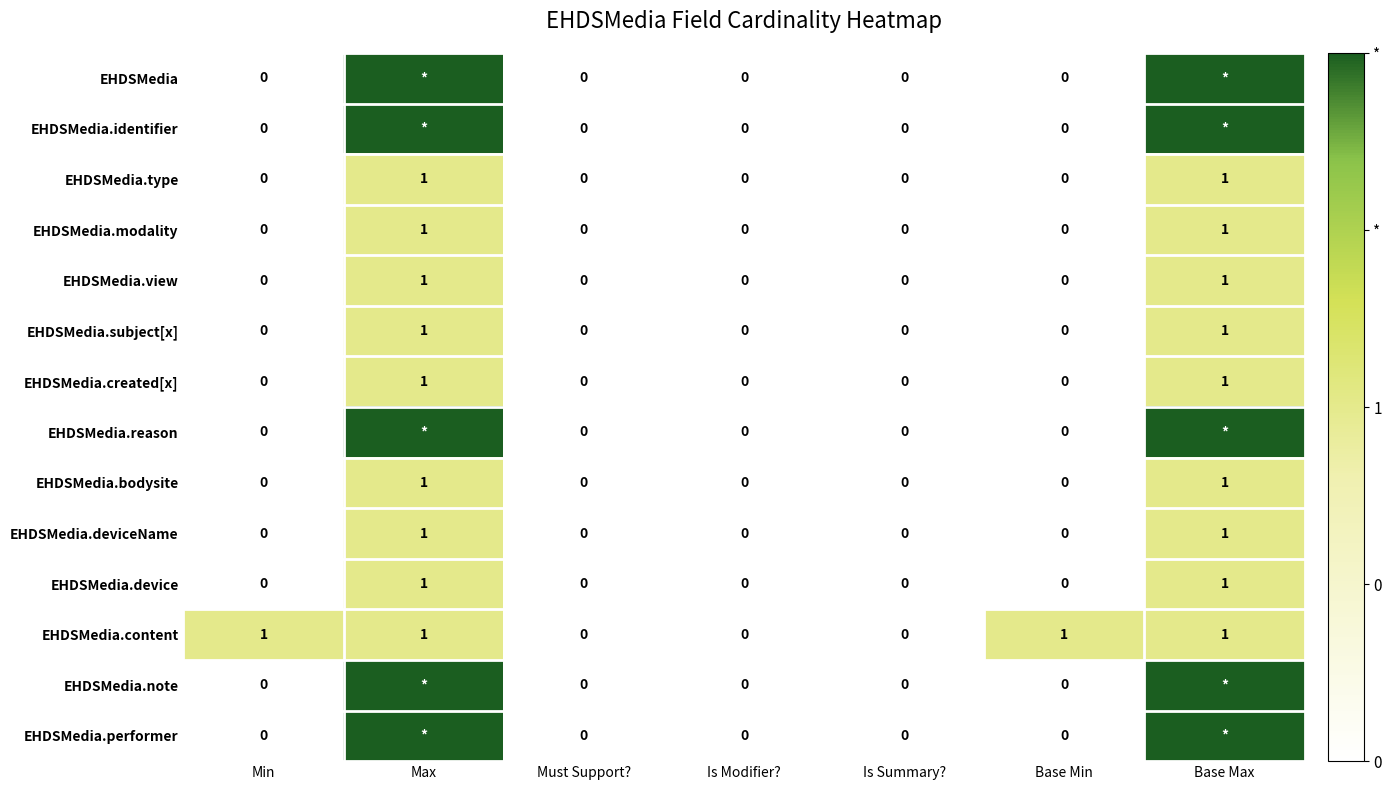

How many distinct data groups are displayed?

14